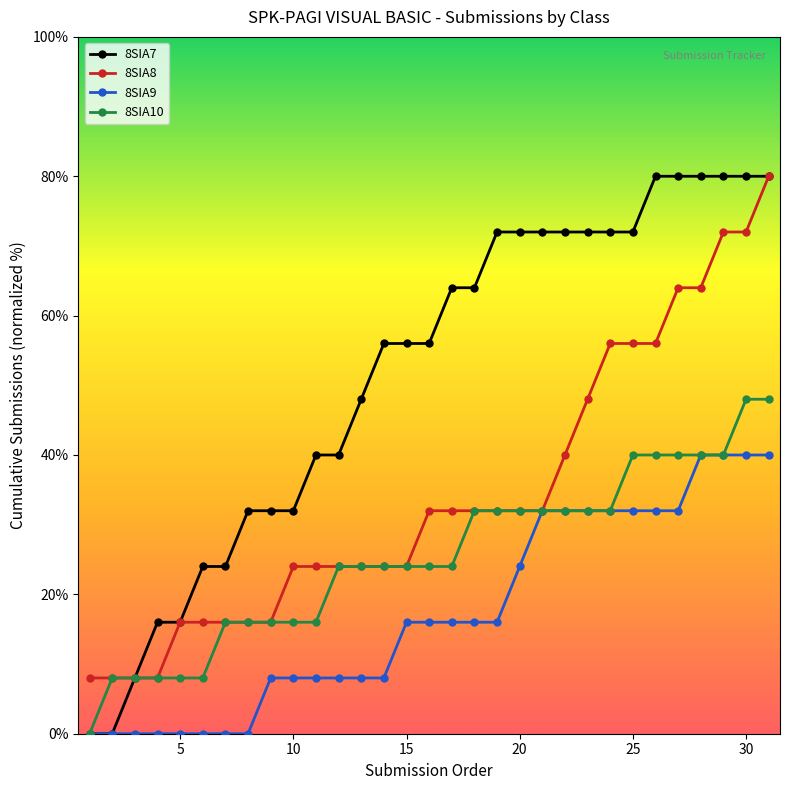

Which series has the largest total across all categories?

8SIA7